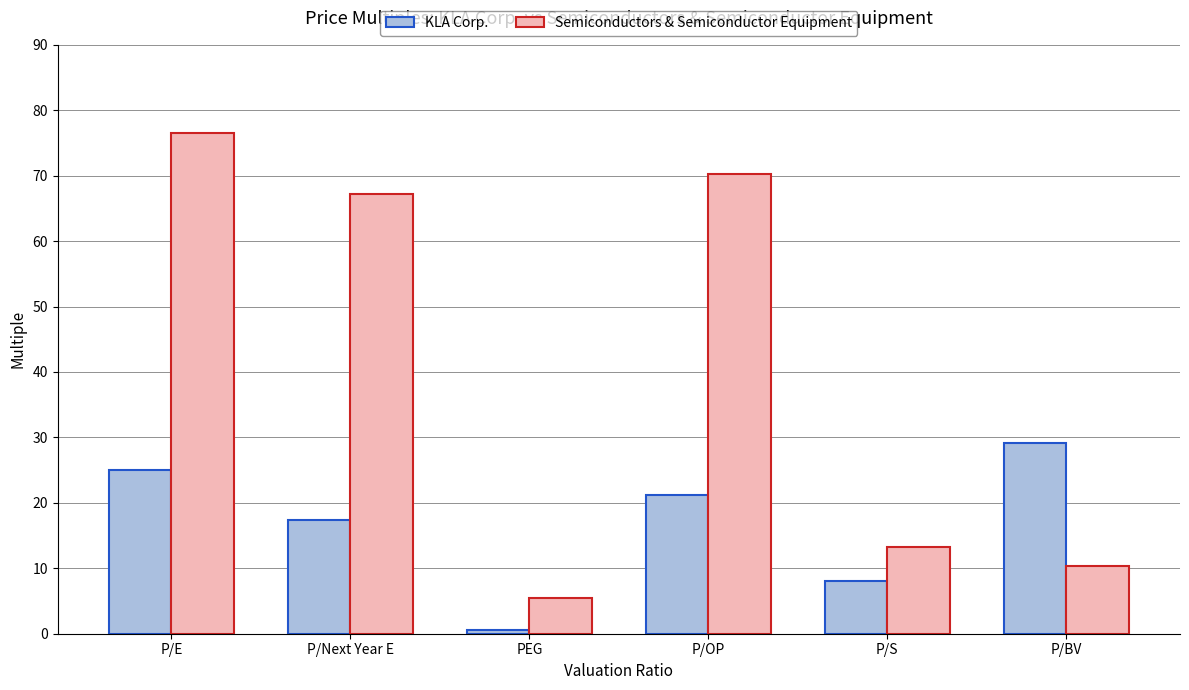

Is it true that KLA Corp. equals 14.7 at P/BV?

False